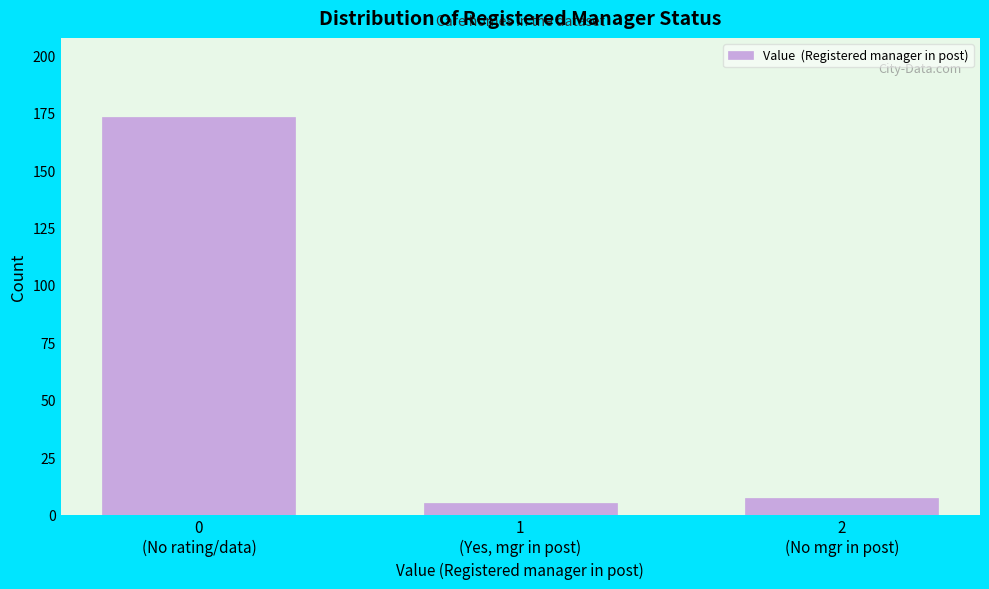

Reading left to right, what are all the values shown in this chart?

173	5	7